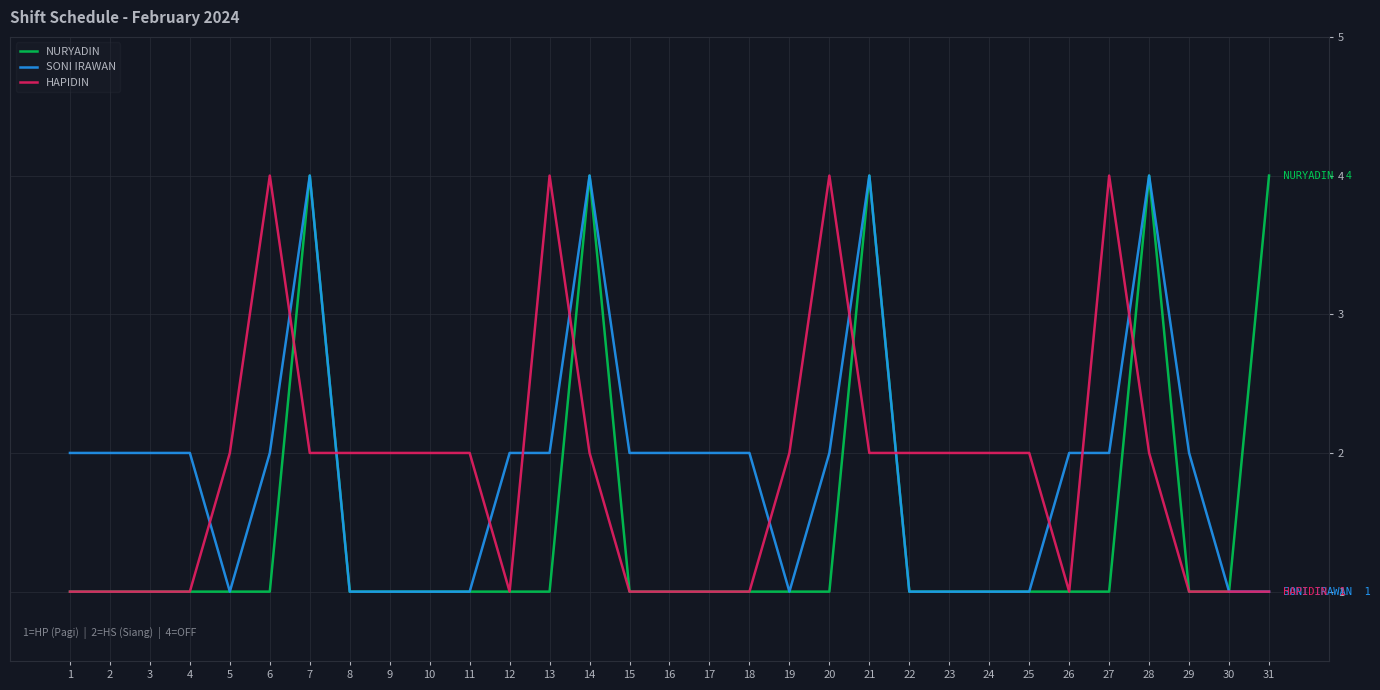

Read the NURYADIN value at 12.

1